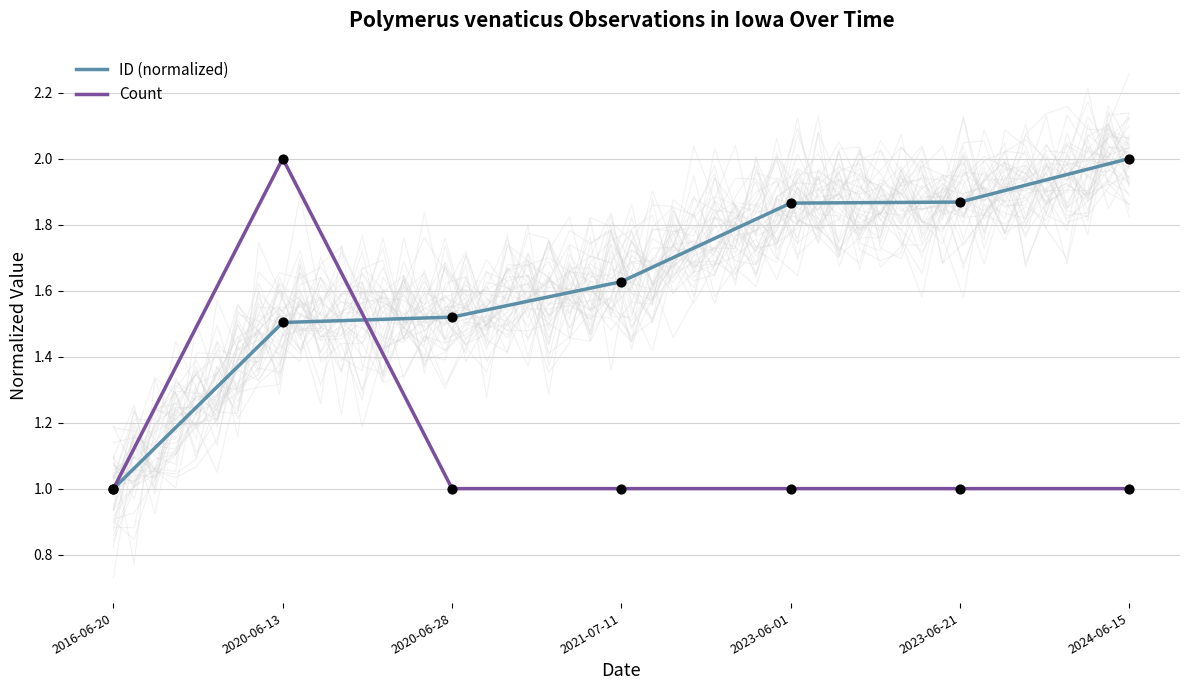

Which series has the largest Y range (max minus min)?

ID (normalized)